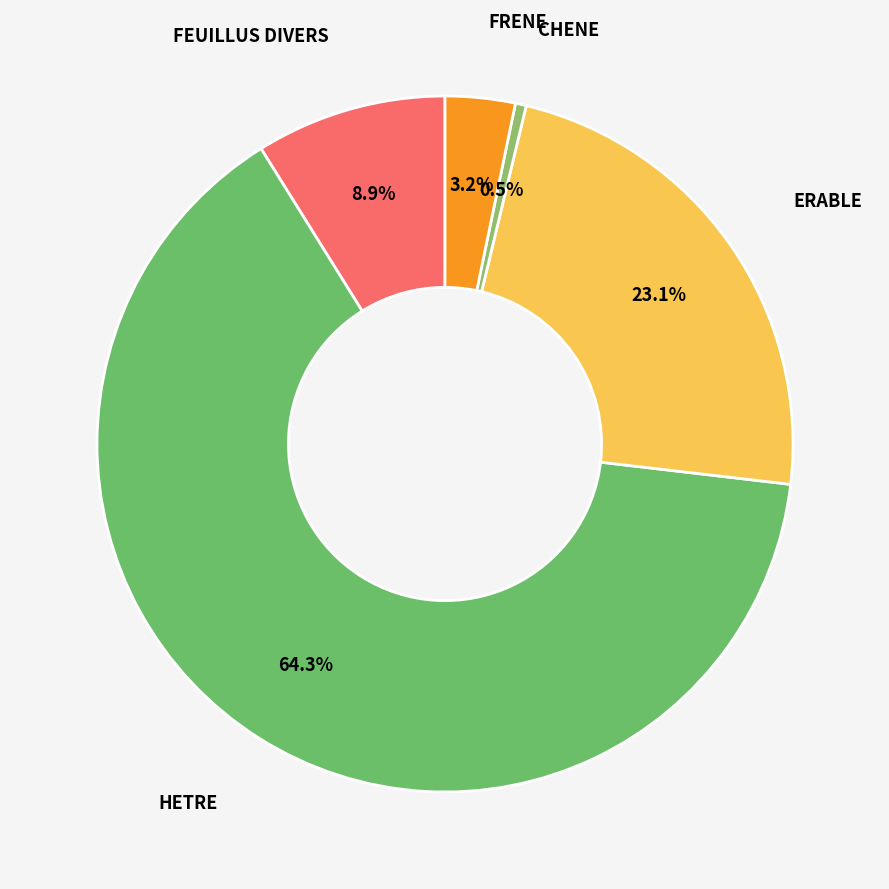

Between FEUILLUS DIVERS and HETRE, which is larger?

HETRE